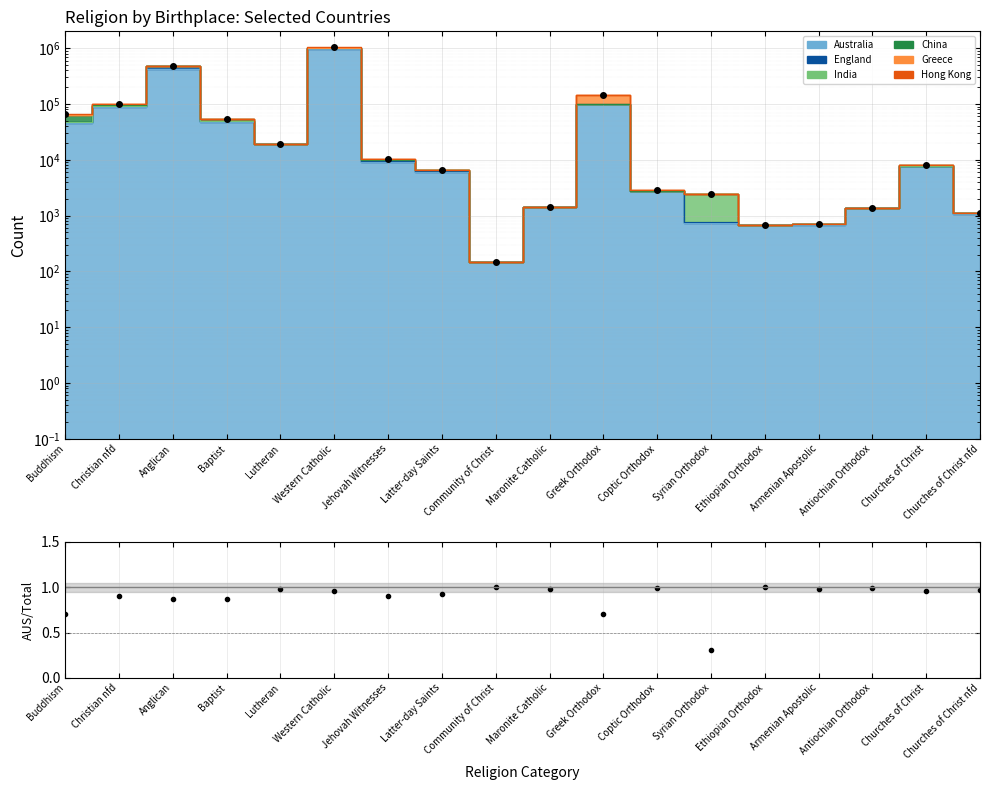

What is the lowest value of the Australia fraction series?

0.3